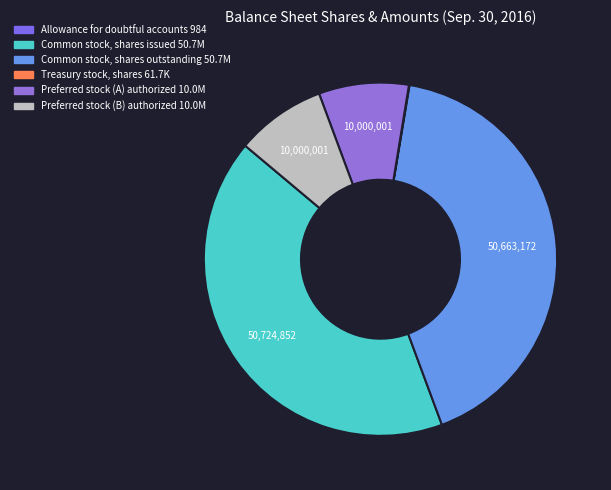

Combined, what portion of the pie is Treasury stock, shares and Preferred stock (A) authorized?

8.3%